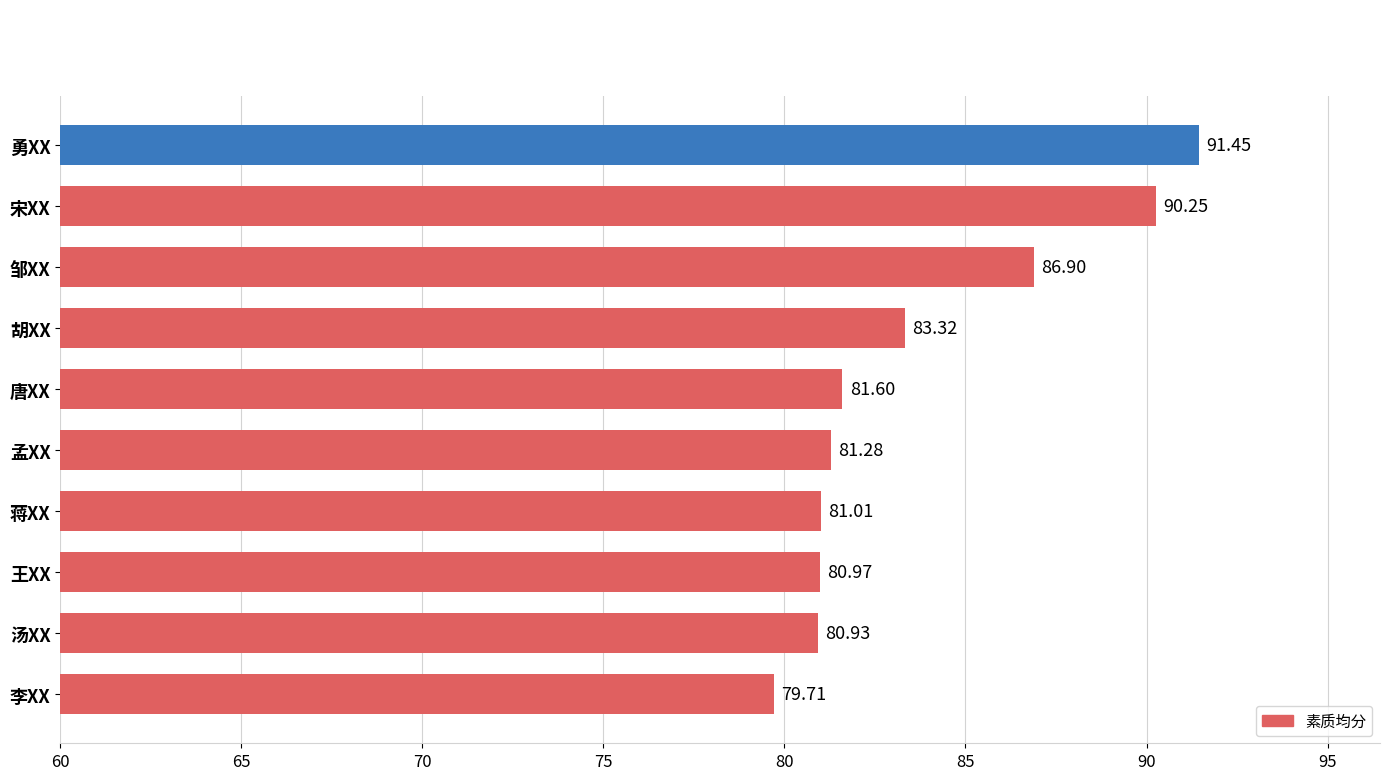

At which category does the chart reach its peak across all series?

勇XX